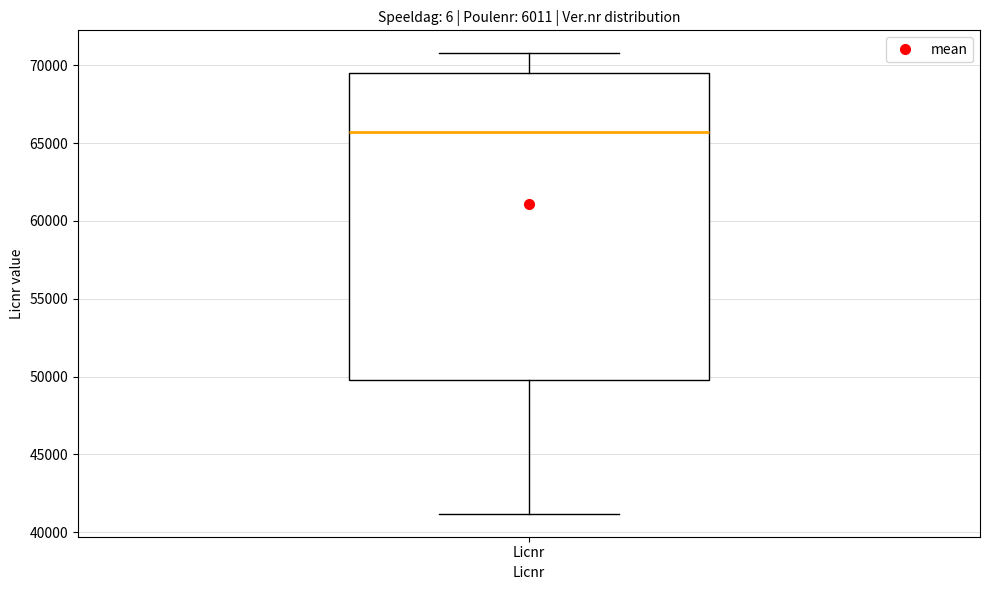

Read this box plot against the y-axis: the position of the median line, the range covered by the box, and the ends of both whiskers. The values are not printed on the chart, so give them approximately, as read against the axis.

median 65500, box 50000 to 69500, whiskers 41000 to 71000